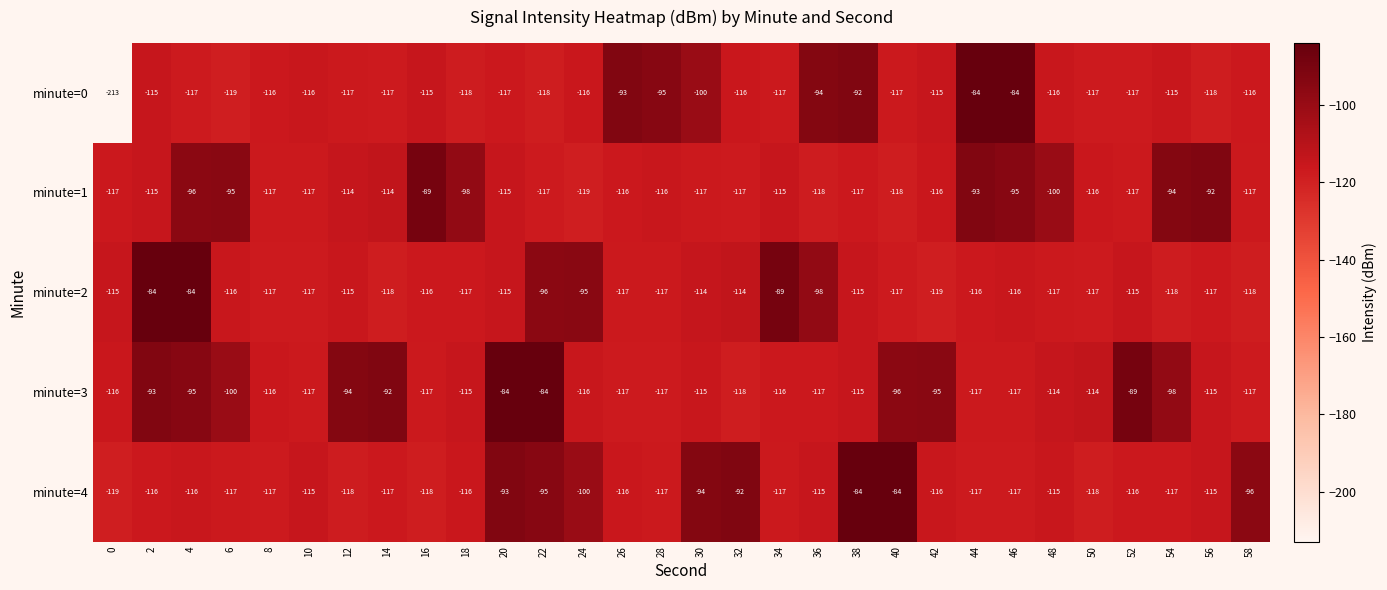

Count the number of data series in this chart.

5